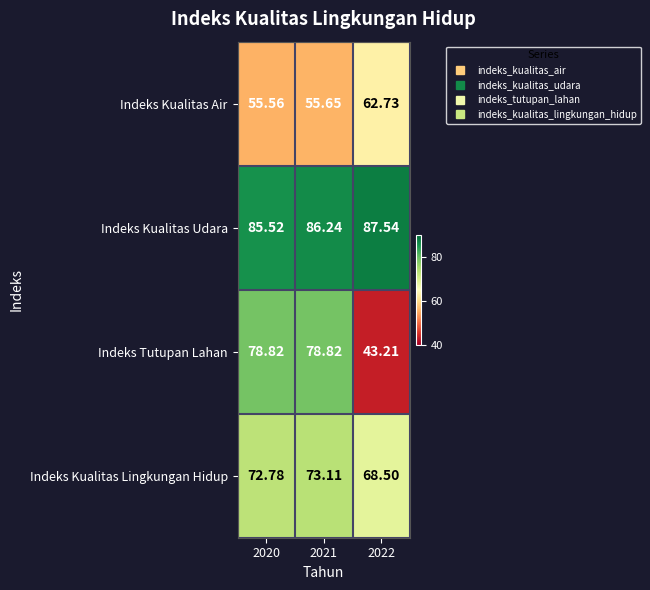

Which series changed the most between 2020 and 2021?

Indeks Kualitas Udara